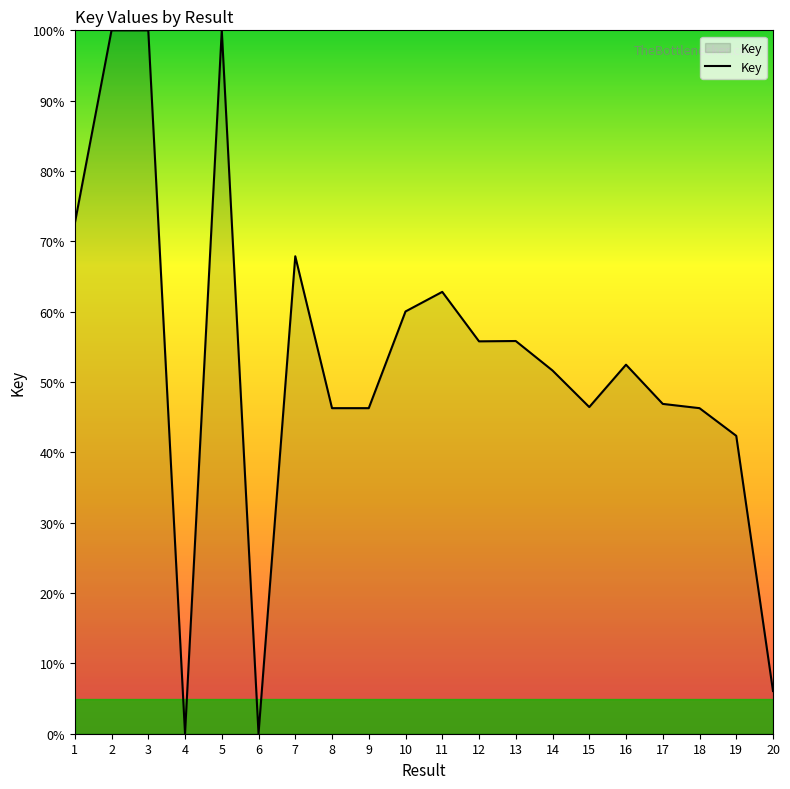

What is the ratio of the value at 1 to the value at 13?

1.3